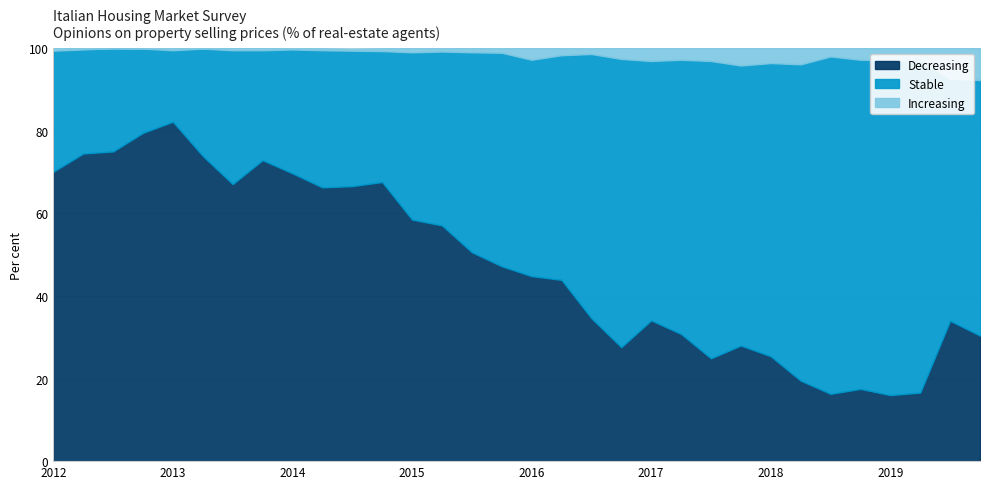

Between which two adjacent categories do Stable and Decreasing first intersect?

2015 Q3 and 2015 Q4